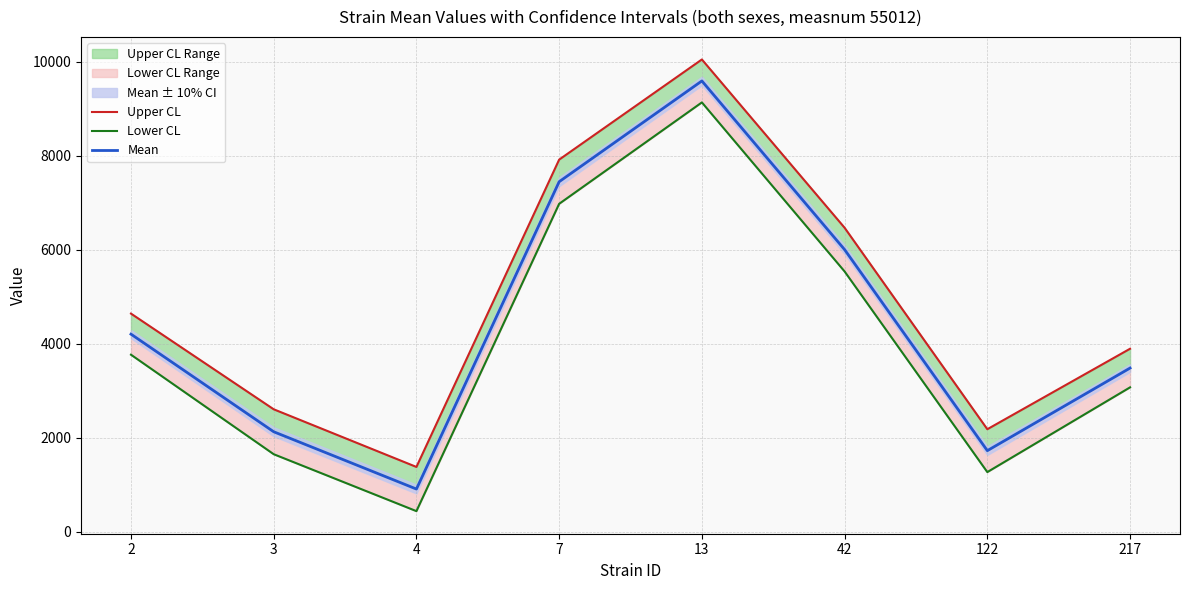

In Upper CL, how many points are higher than both neighbors (excluding endpoints)?

1